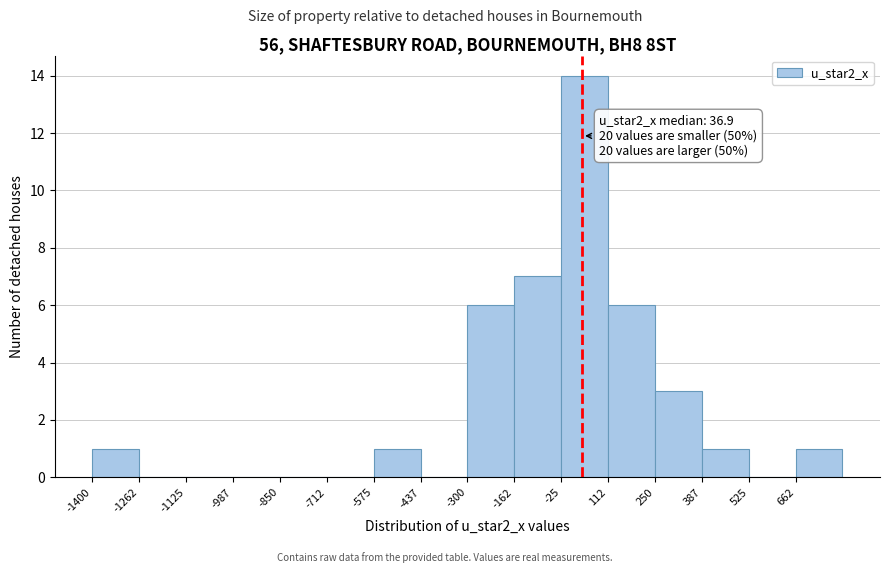

Over which range of the x-axis is the bar tallest?

-20 to 120